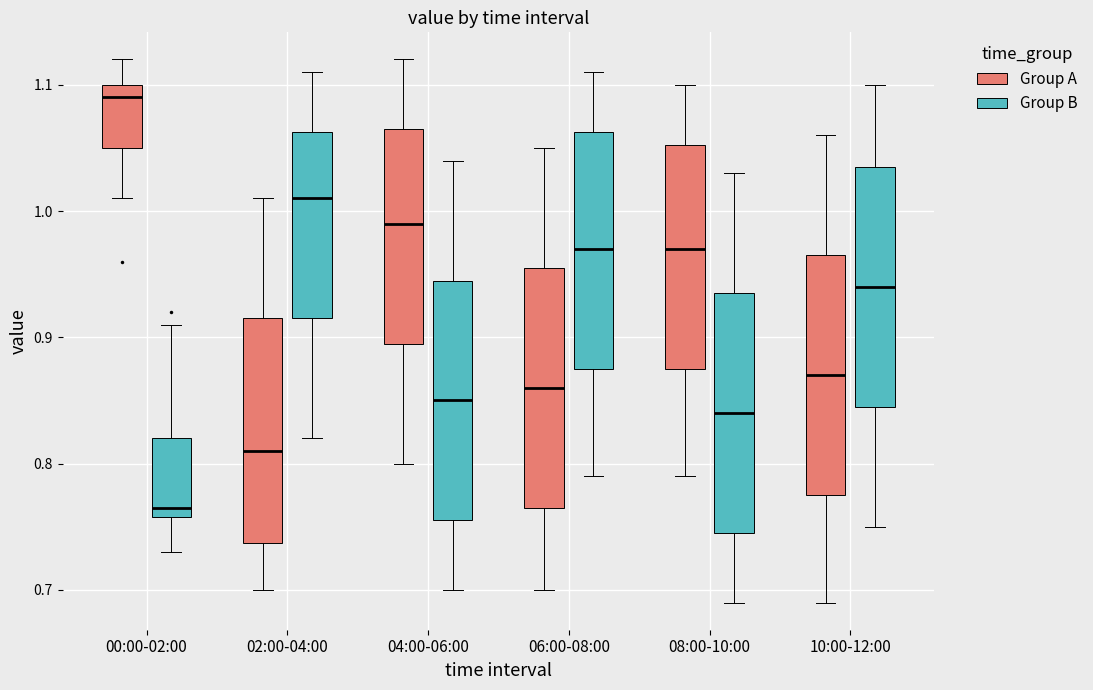

Reading left to right, transcribe this box plot: for each box, give where its median line is, the range the box spans, and where its two whiskers end, as read against the y-axis. The values are not printed on the chart, so give them approximately, as read against the axis.

00:00-02:00 (Group A): median 1.09, box 1.05 to 1.10, whiskers 1.01 to 1.12
00:00-02:00 (Group B): median 0.77, box 0.76 to 0.82, whiskers 0.73 to 0.91
02:00-04:00 (Group A): median 0.81, box 0.74 to 0.92, whiskers 0.70 to 1.01
02:00-04:00 (Group B): median 1.01, box 0.92 to 1.06, whiskers 0.82 to 1.11
04:00-06:00 (Group A): median 0.99, box 0.90 to 1.07, whiskers 0.80 to 1.12
04:00-06:00 (Group B): median 0.85, box 0.76 to 0.95, whiskers 0.70 to 1.04
06:00-08:00 (Group A): median 0.86, box 0.77 to 0.96, whiskers 0.70 to 1.05
06:00-08:00 (Group B): median 0.97, box 0.88 to 1.06, whiskers 0.79 to 1.11
08:00-10:00 (Group A): median 0.97, box 0.88 to 1.05, whiskers 0.79 to 1.10
08:00-10:00 (Group B): median 0.84, box 0.75 to 0.94, whiskers 0.69 to 1.03
10:00-12:00 (Group A): median 0.87, box 0.78 to 0.97, whiskers 0.69 to 1.06
10:00-12:00 (Group B): median 0.94, box 0.85 to 1.04, whiskers 0.75 to 1.10